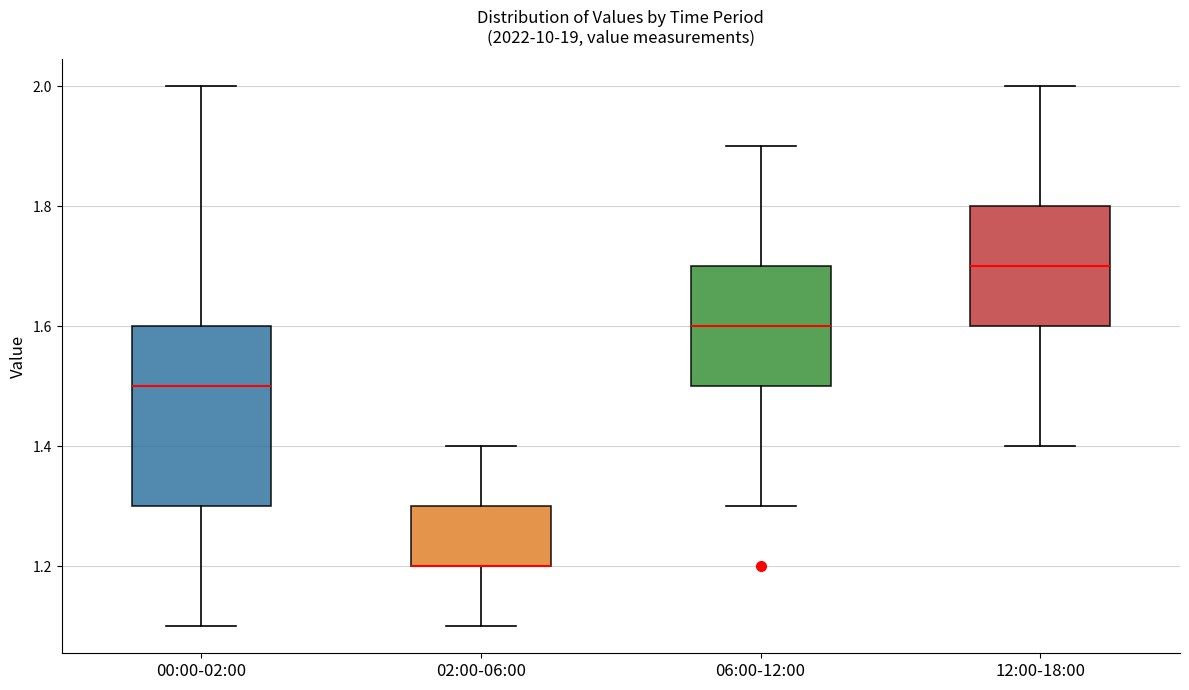

Reading left to right, read every box against the y-axis: the position of its median line, the range the box covers, and the ends of its whiskers. The values are not printed on the chart, so give them approximately, as read against the axis.

00:00-02:00: median 1.5, box 1.3 to 1.6, whiskers 1.1 to 2.0
02:00-06:00: median 1.2 (drawn on the box's lower edge), box 1.2 to 1.3, whiskers 1.1 to 1.4
06:00-12:00: median 1.6, box 1.5 to 1.7, whiskers 1.3 to 1.9
12:00-18:00: median 1.7, box 1.6 to 1.8, whiskers 1.4 to 2.0